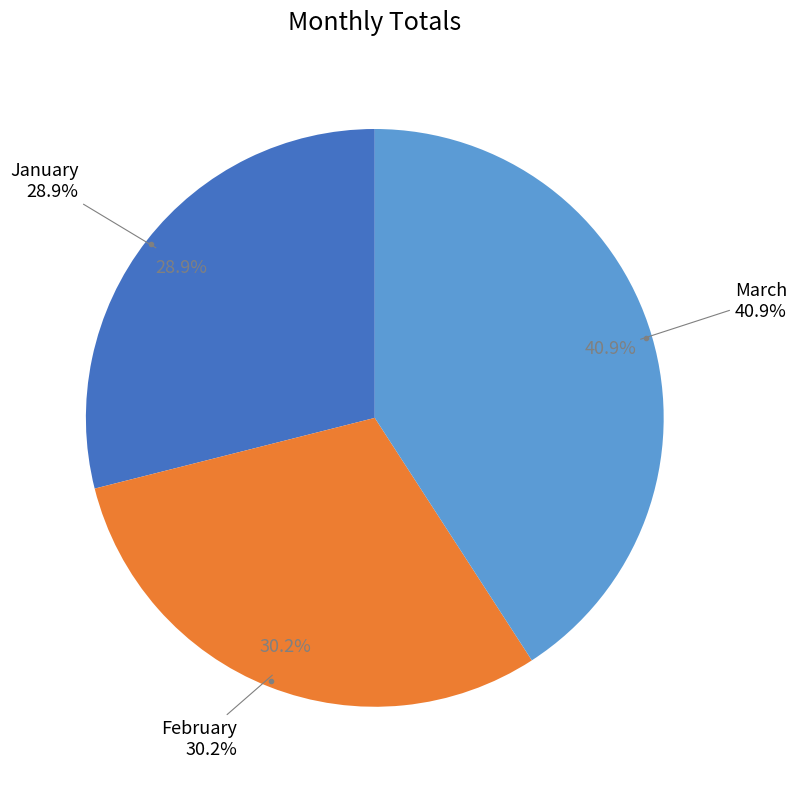

Is there any slice that represents more than half of the pie?

No